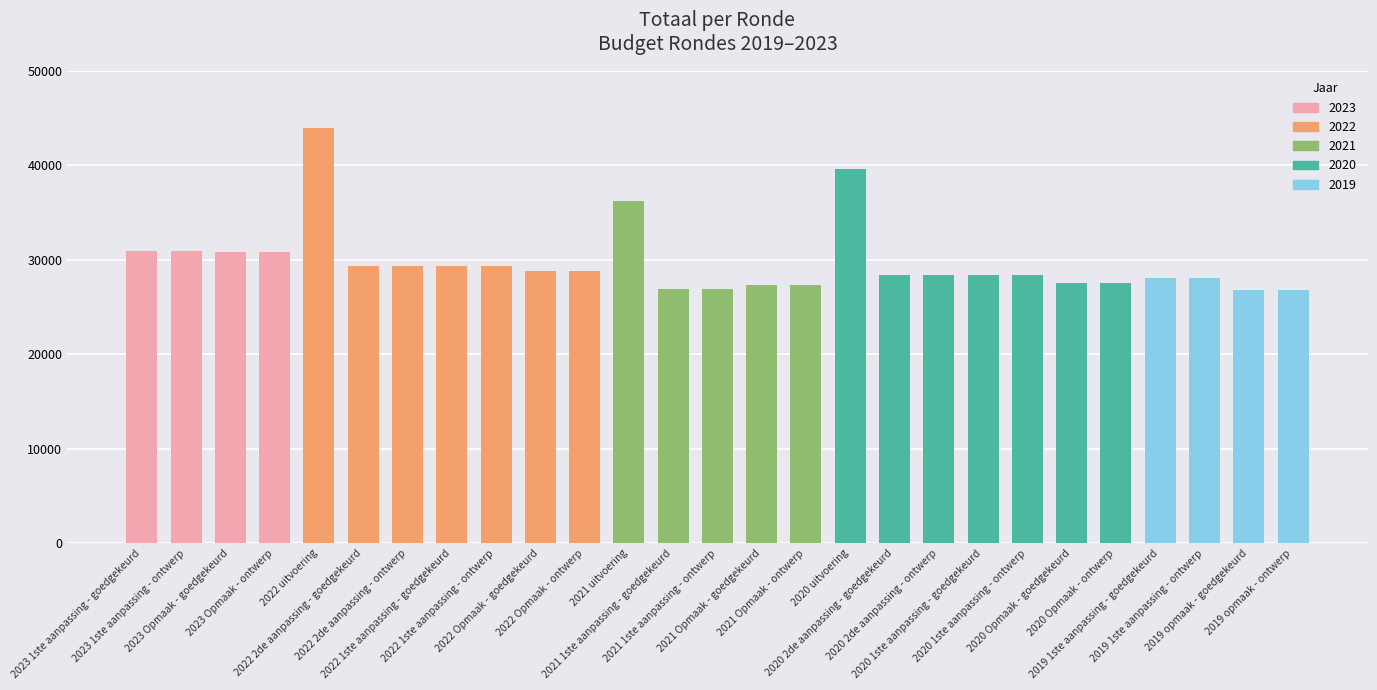

Approximately how many times larger is the value at 2023 1ste aanpassing - ontwerp compared to 2021 Opmaak - ontwerp?

1.1